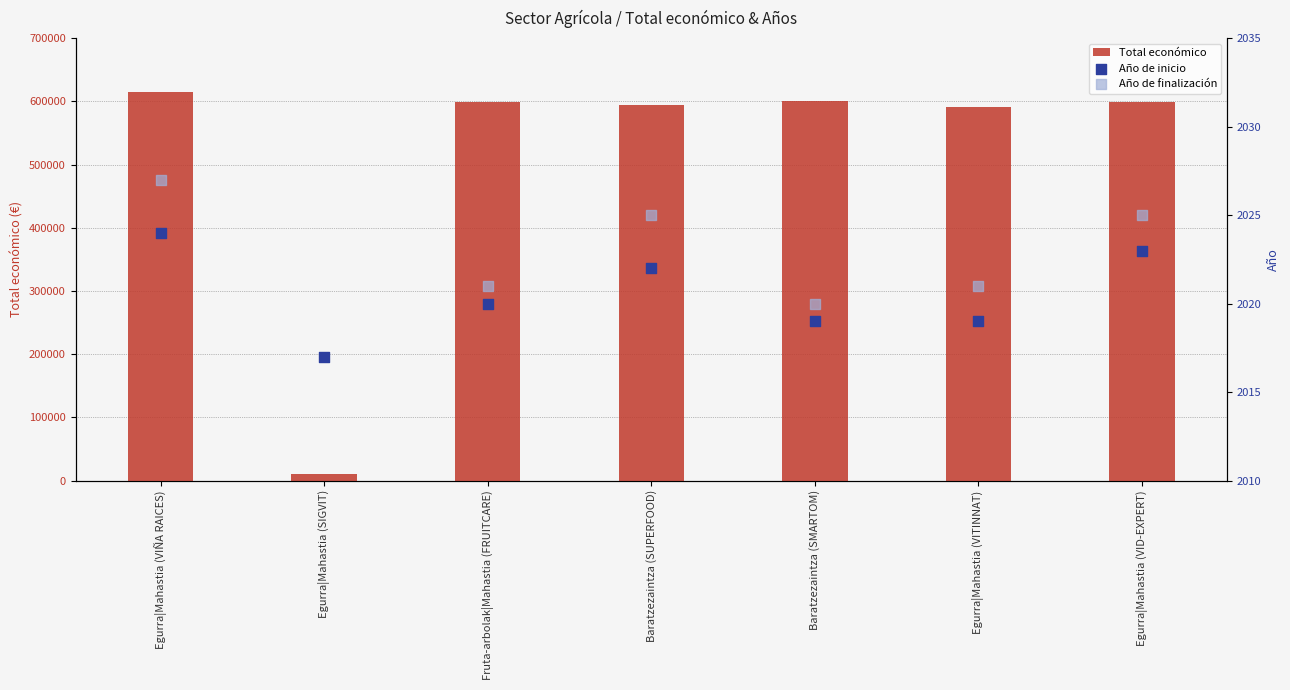

Which series reaches the maximum Y coordinate?

Total económico